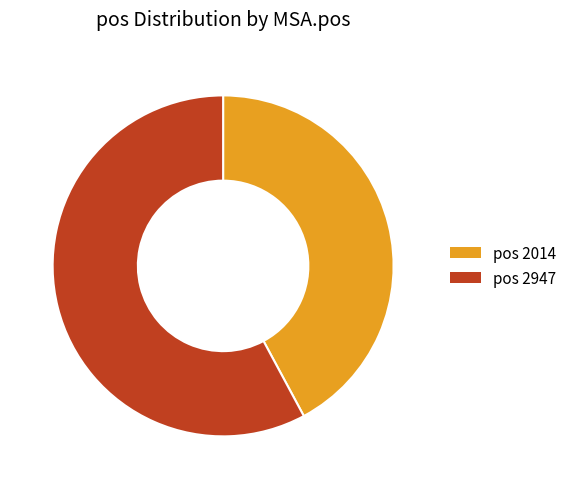

Is there a majority slice in this chart?

Yes